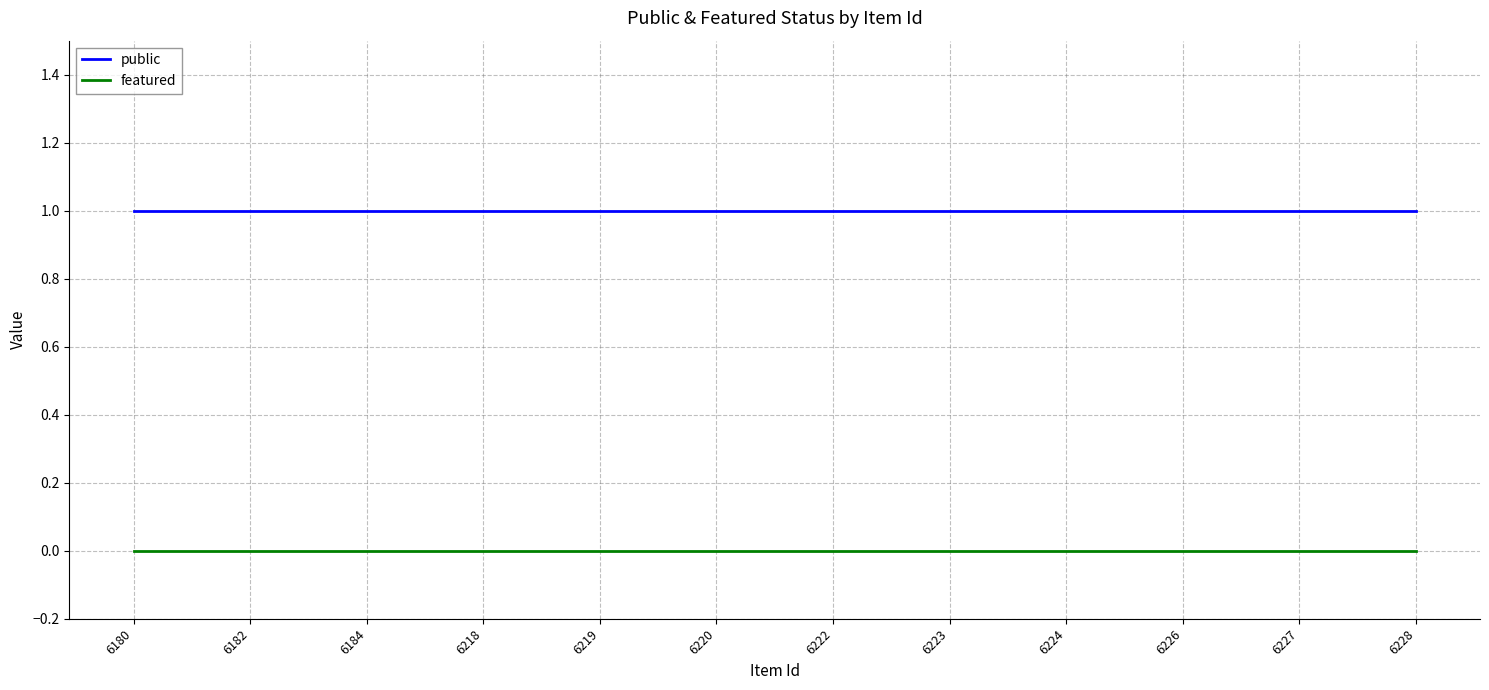

Reading left to right, transcribe all the data shown in this chart.

public: 1	1	1	1	1	1	1	1	1	1	1	1
featured: 0	0	0	0	0	0	0	0	0	0	0	0